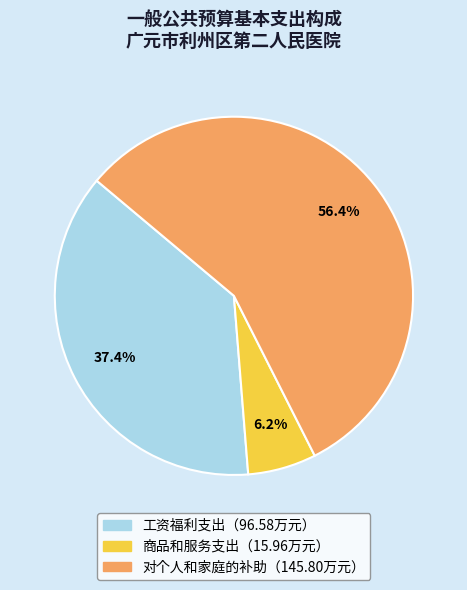

Does any single category account for the majority?

Yes